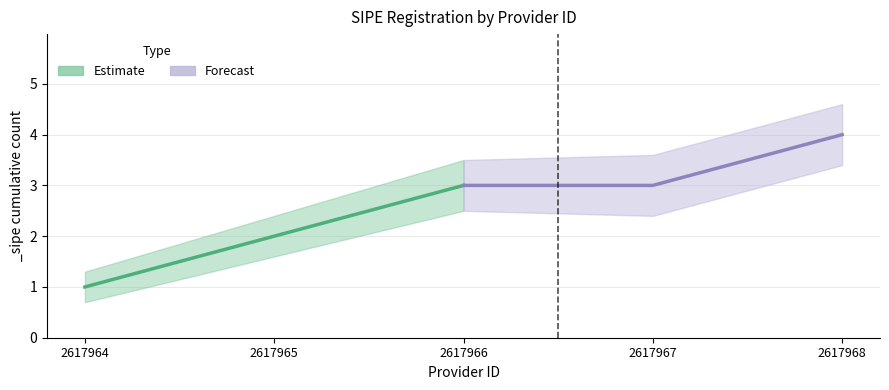

What is the smallest value displayed?

1